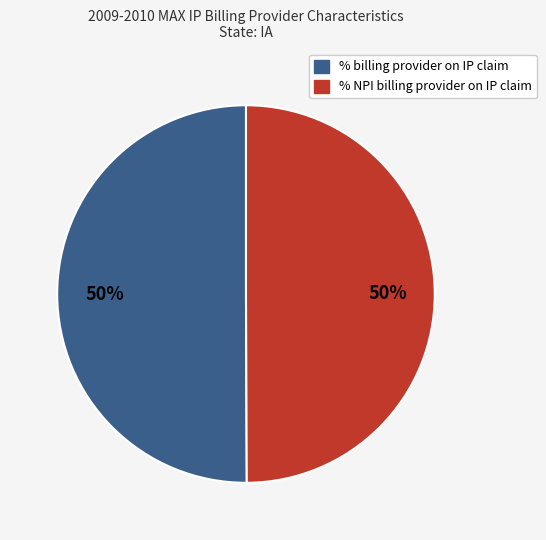

What is the ratio of the value at % NPI billing provider on IP claim to the value at % billing provider on IP claim?

1.0